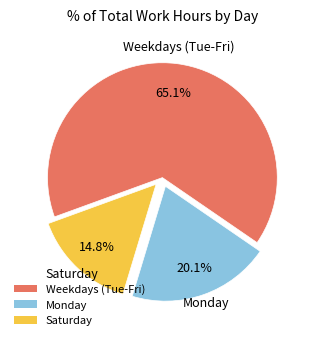

Rank the categories by value from lowest to highest.

Saturday, Monday, Weekdays (Tue-Fri)